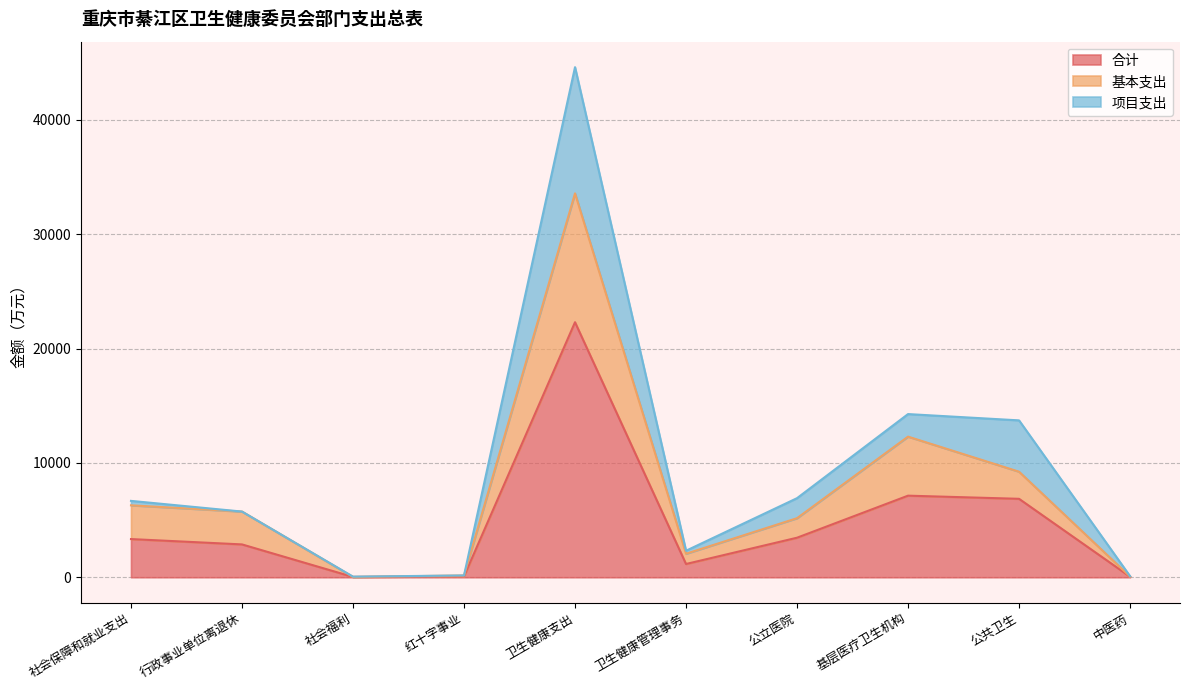

What is the label of the 6th point from the right?

卫生健康支出